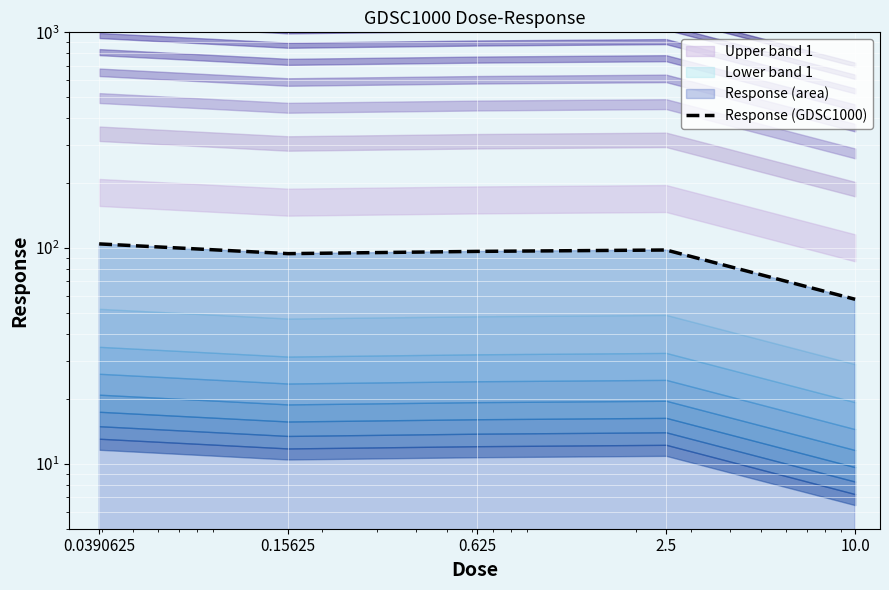

At which category does the data reach its first local peak?

2.5